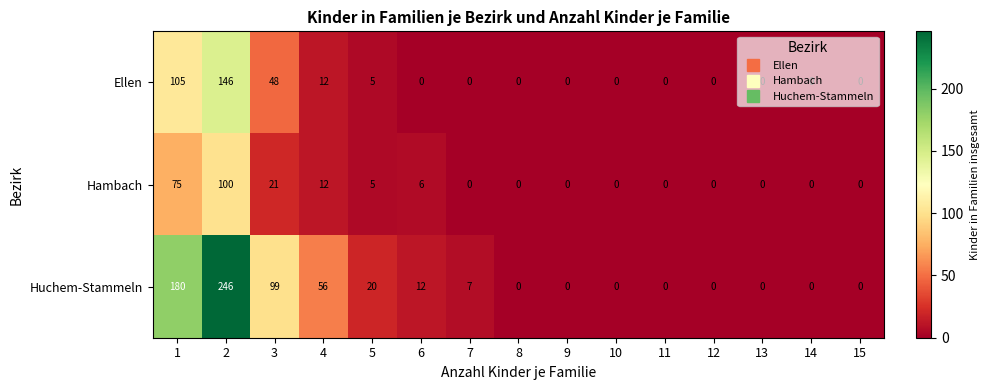

Which series has the largest total across all categories?

Huchem-Stammeln